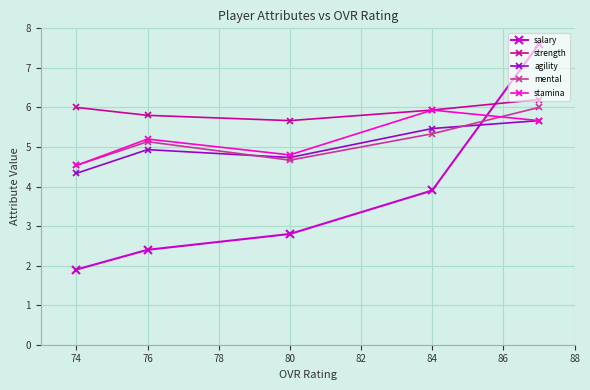

How many values in the salary series exceed 2?

4